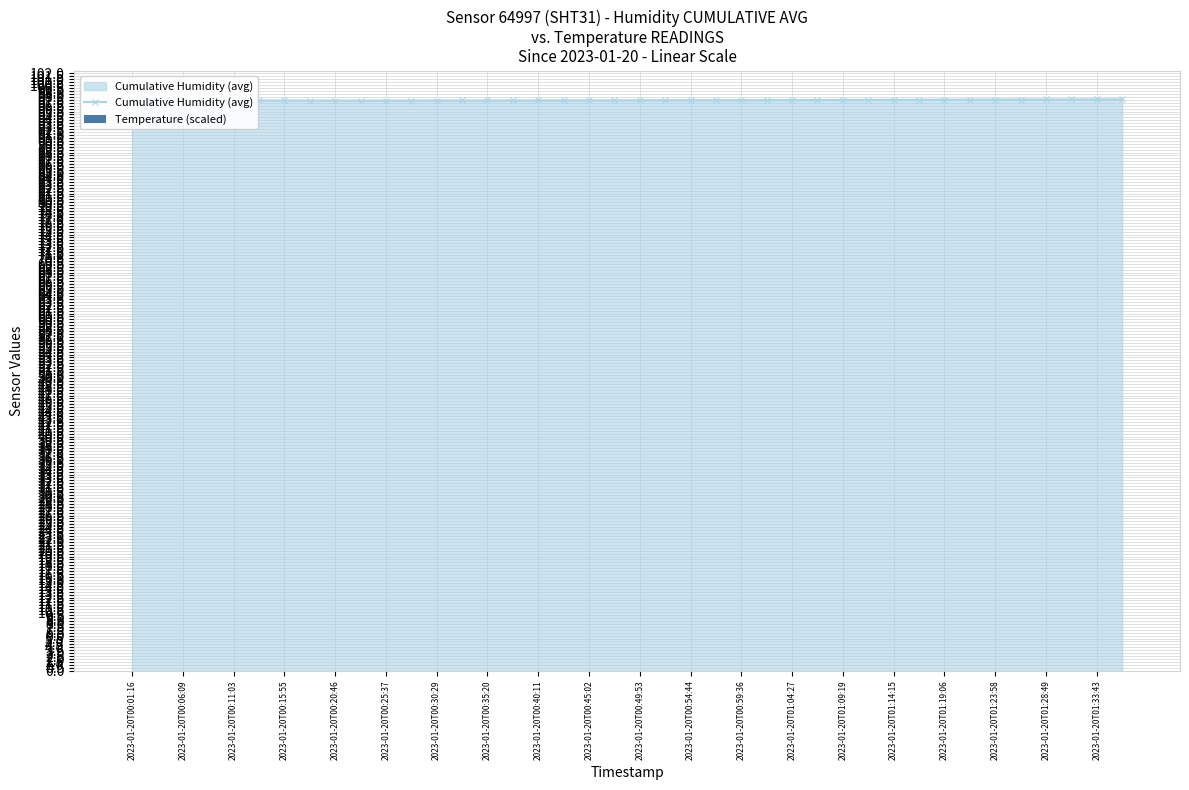

Rank the series by their maximum value, from highest to lowest.

Cumulative Humidity (avg), Temperature (scaled)